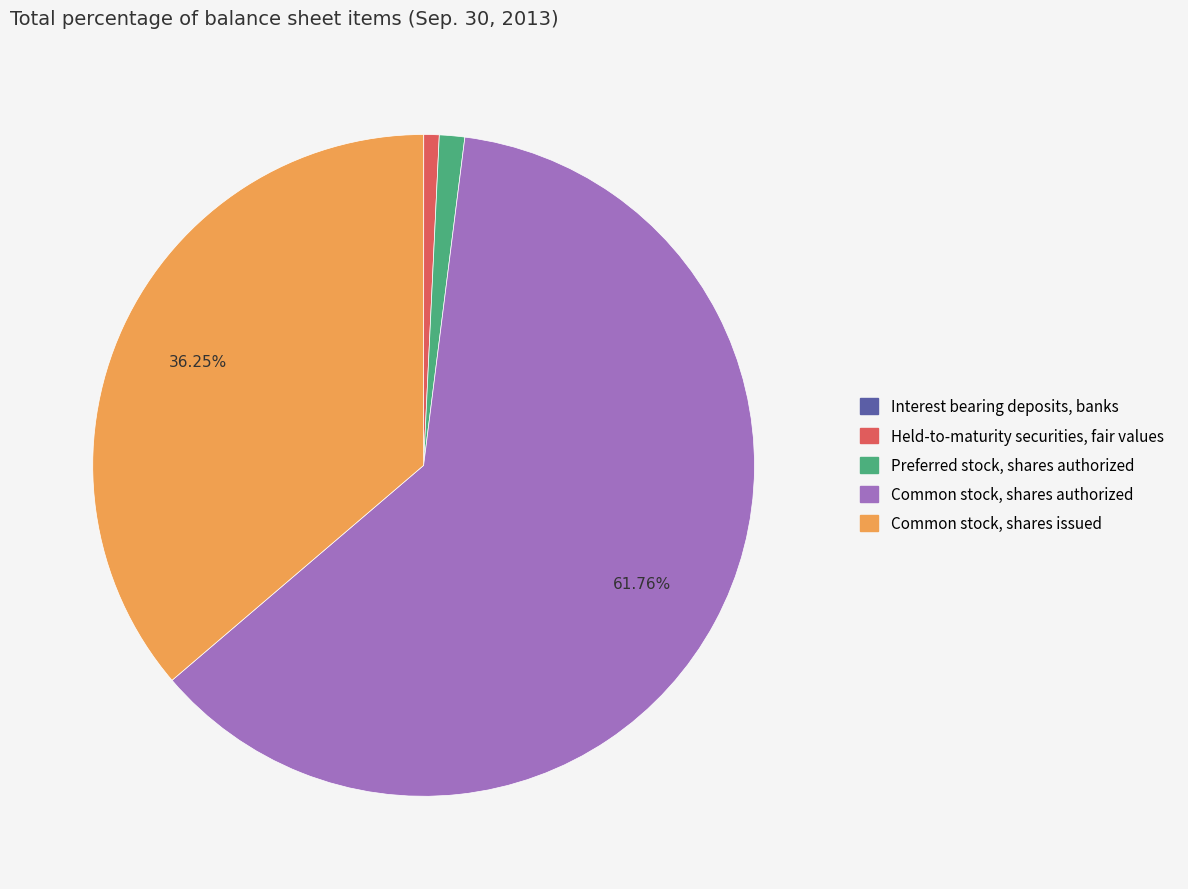

To the nearest percent, what is the difference between the largest and smallest slice percentages?

62%